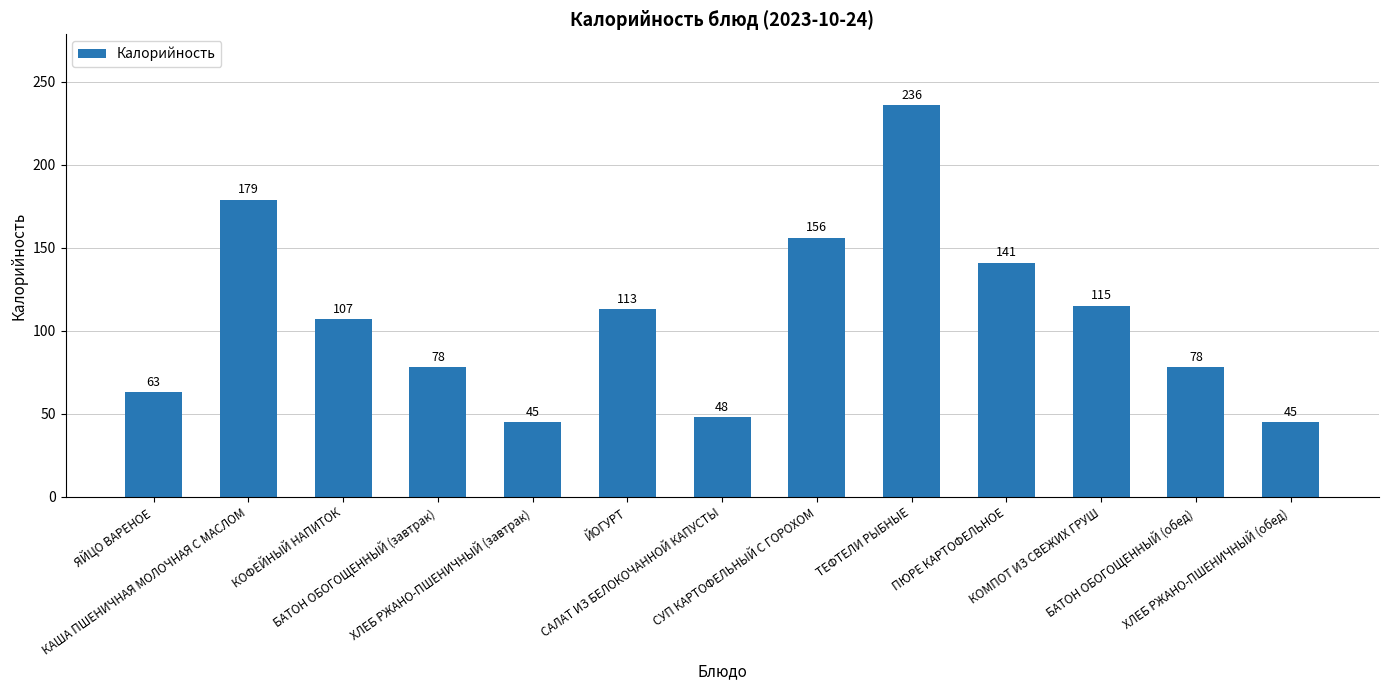

What is the sum of all values?

1404